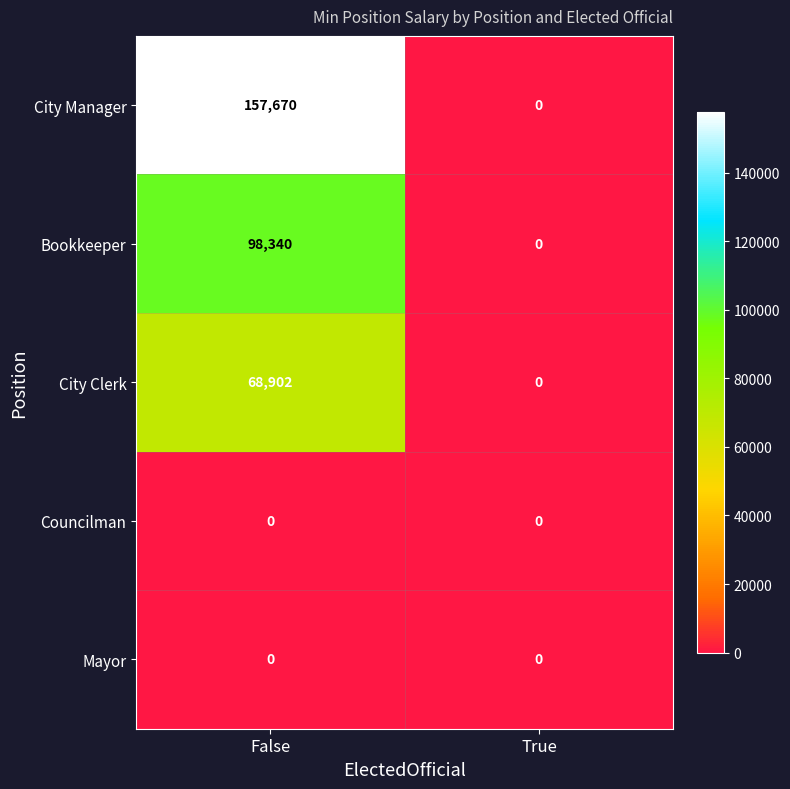

How many categories are shown in the chart?

2